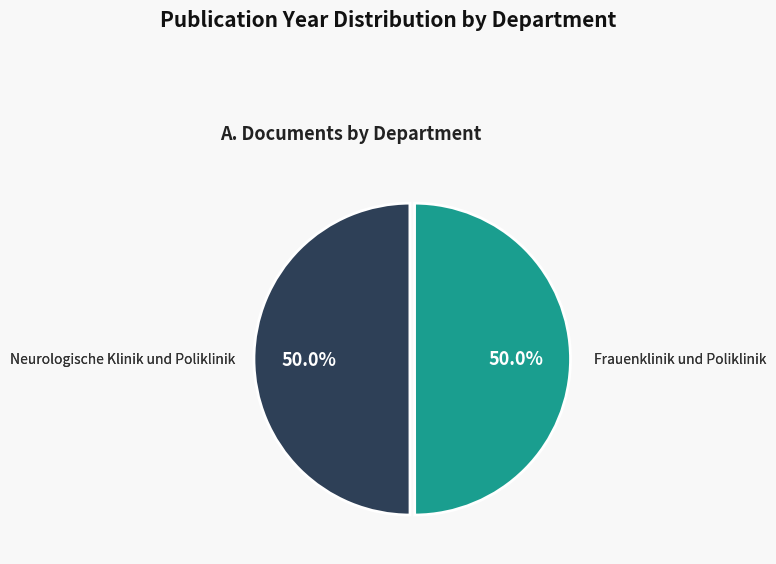

What is the largest slice in the pie chart?

Neurologische Klinik und Poliklinik